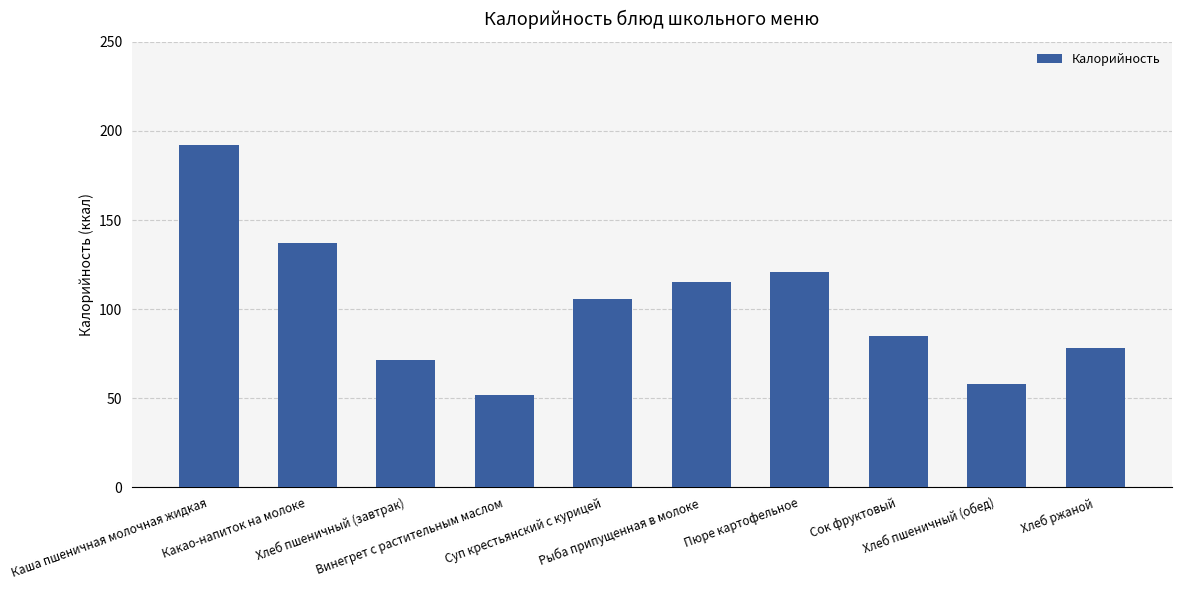

Which has a higher value, Какао-напиток на молоке or Рыба припущенная в молоке?

Какао-напиток на молоке